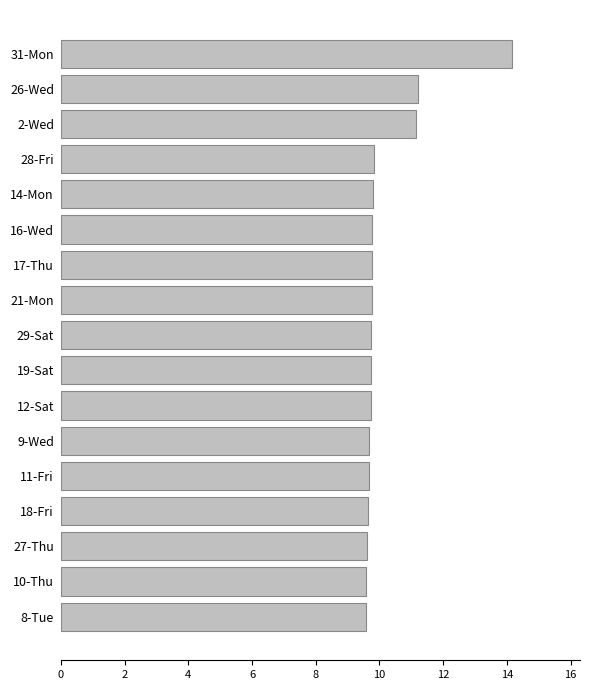

The chart shows a value of 3.7 at 12-Sat. True or false?

False